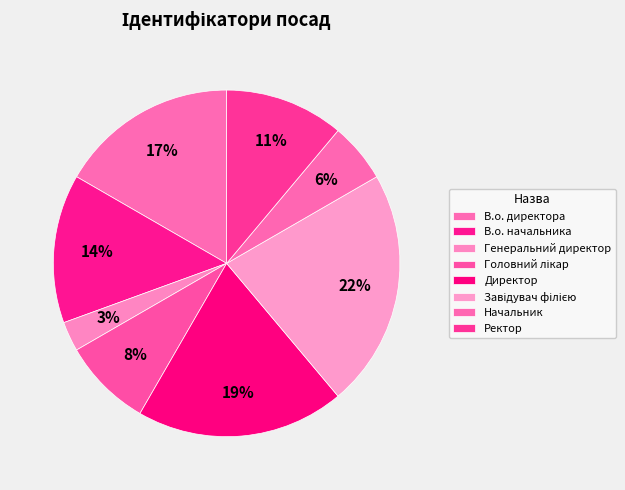

To the nearest percent, what is the average slice percentage?

12%